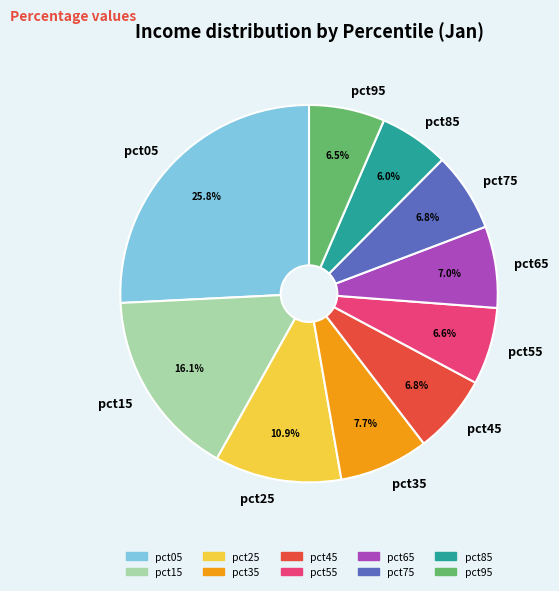

Count the number of slices in the pie.

10